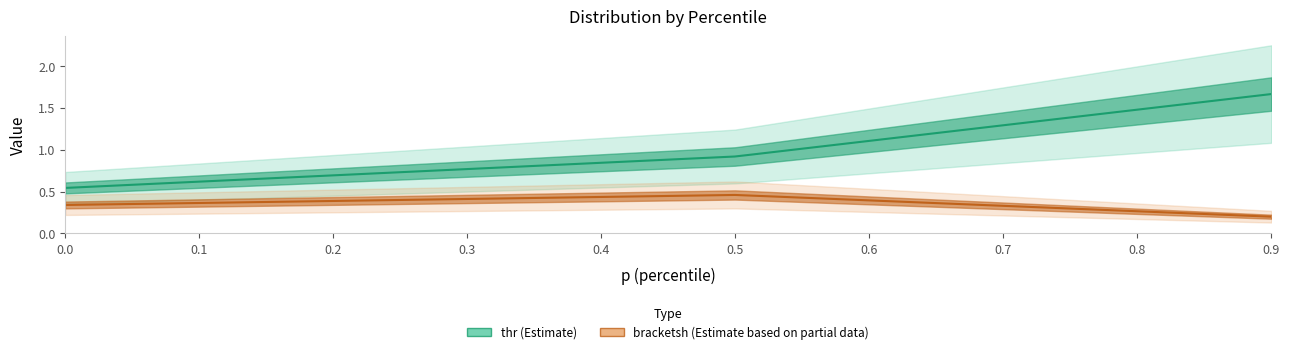

What value does the thr series have at 0.9?

1.7